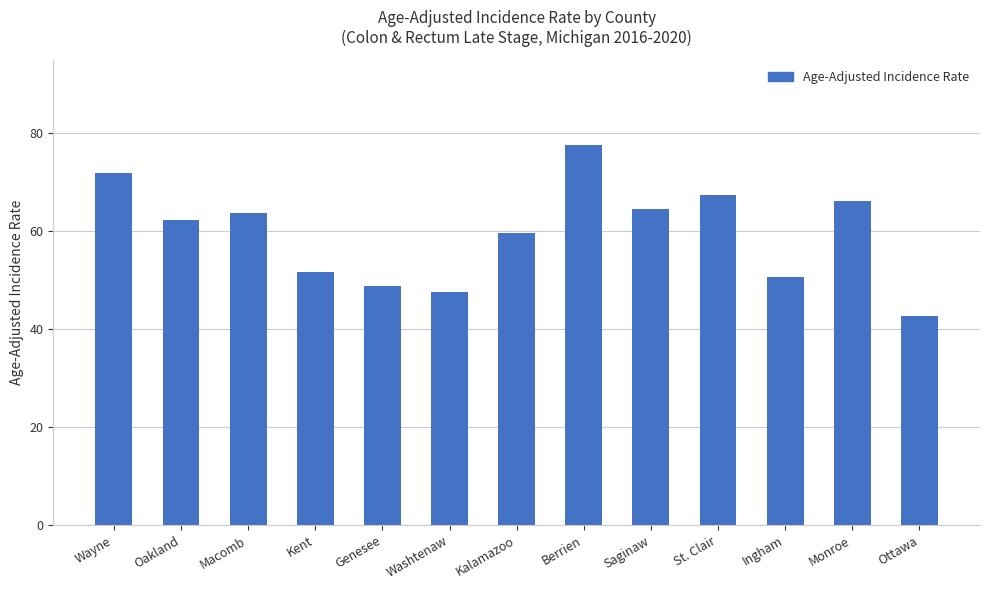

Rank the categories by value from lowest to highest.

Ottawa, Washtenaw, Genesee, Ingham, Kent, Kalamazoo, Oakland, Macomb, Saginaw, Monroe, St. Clair, Wayne, Berrien